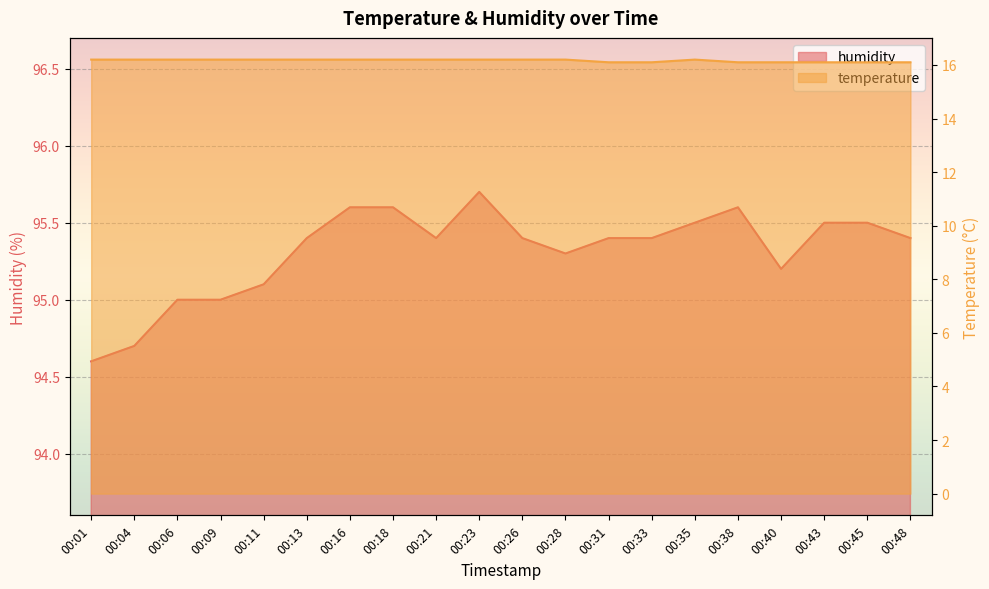

Which series has the largest total across all categories?

humidity